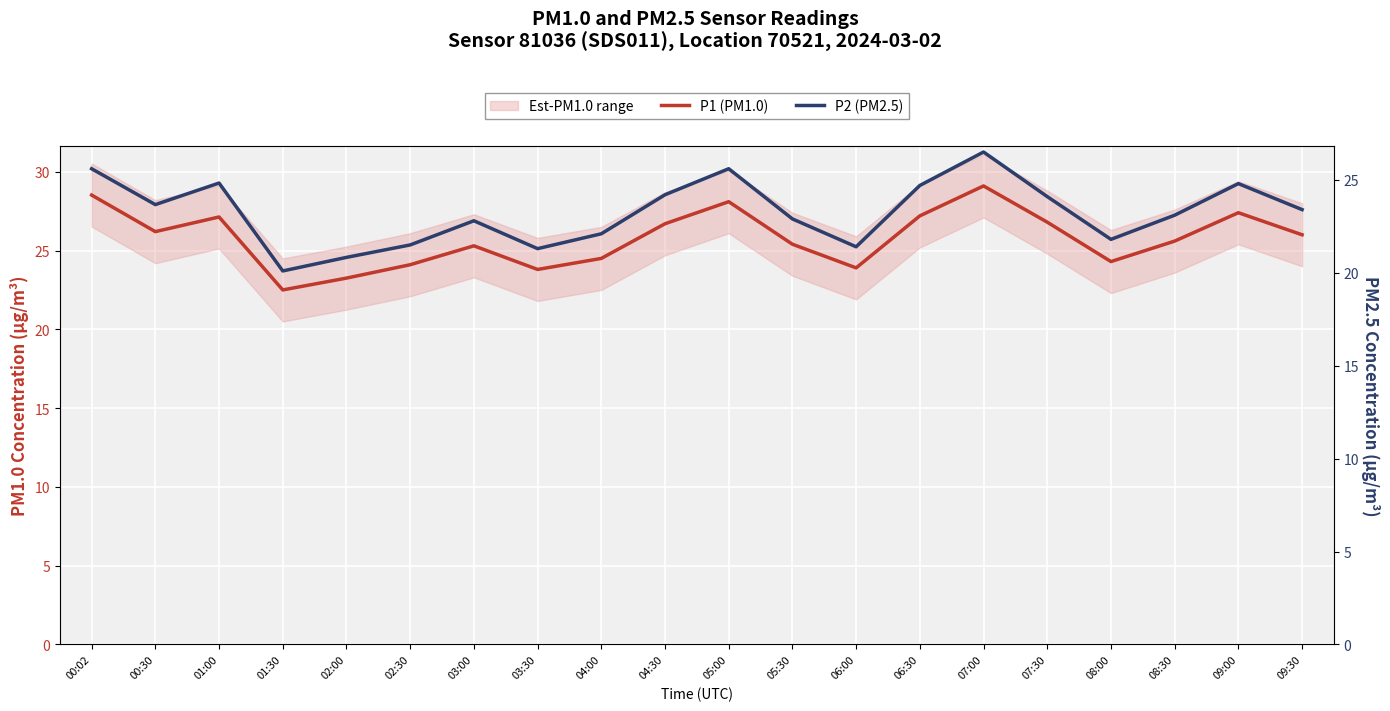

What is the value of the P2 (PM2.5) point at the 12th from the left?

22.9